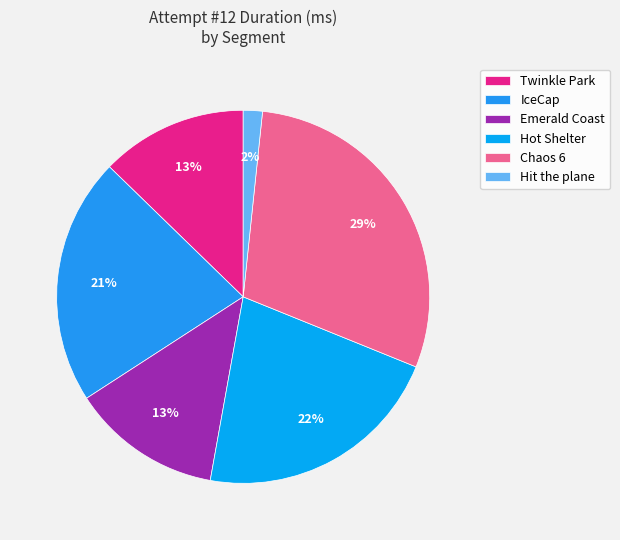

How many slices are in this pie chart?

6